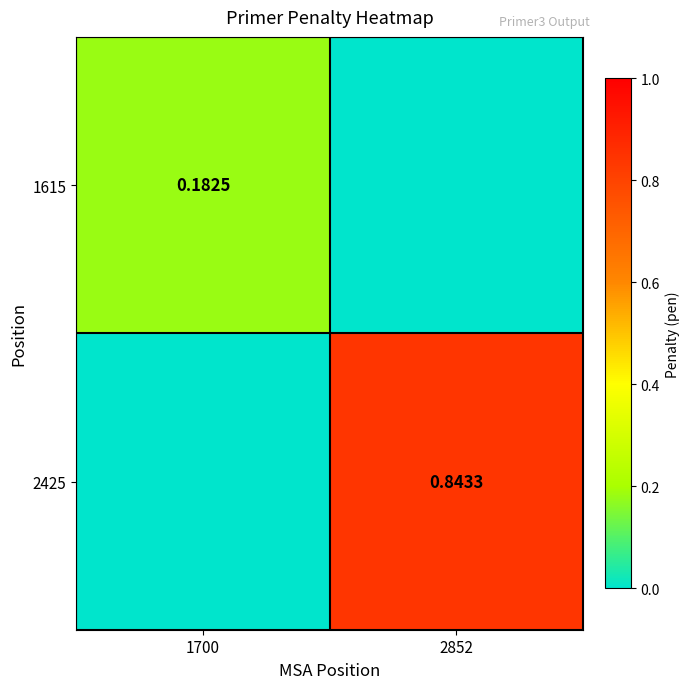

Rank the series at 2852 from highest to lowest value.

2425, 1615